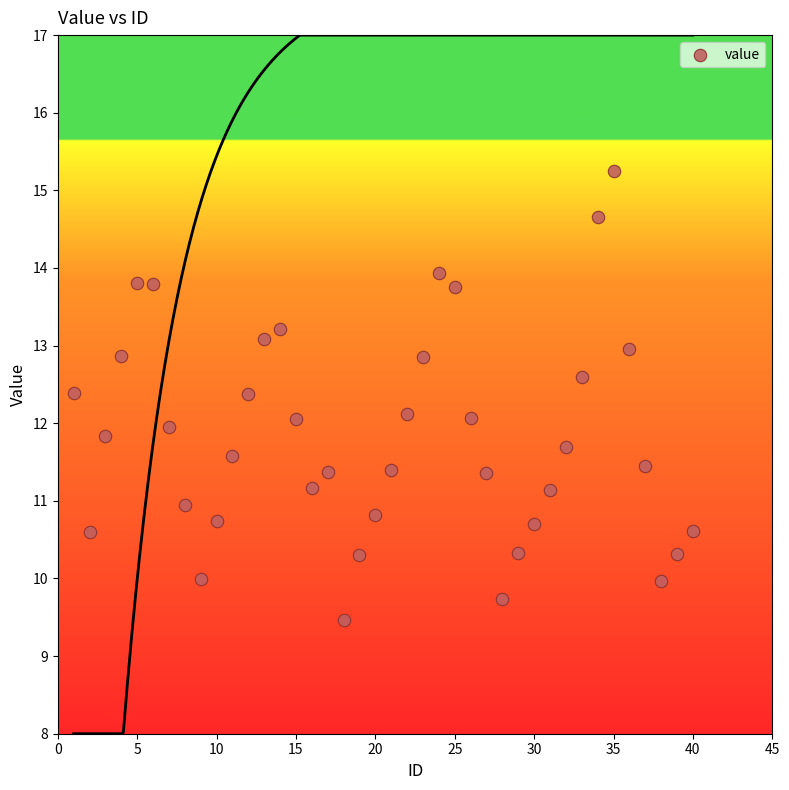

What is the range of Y values (max minus min)?

5.8